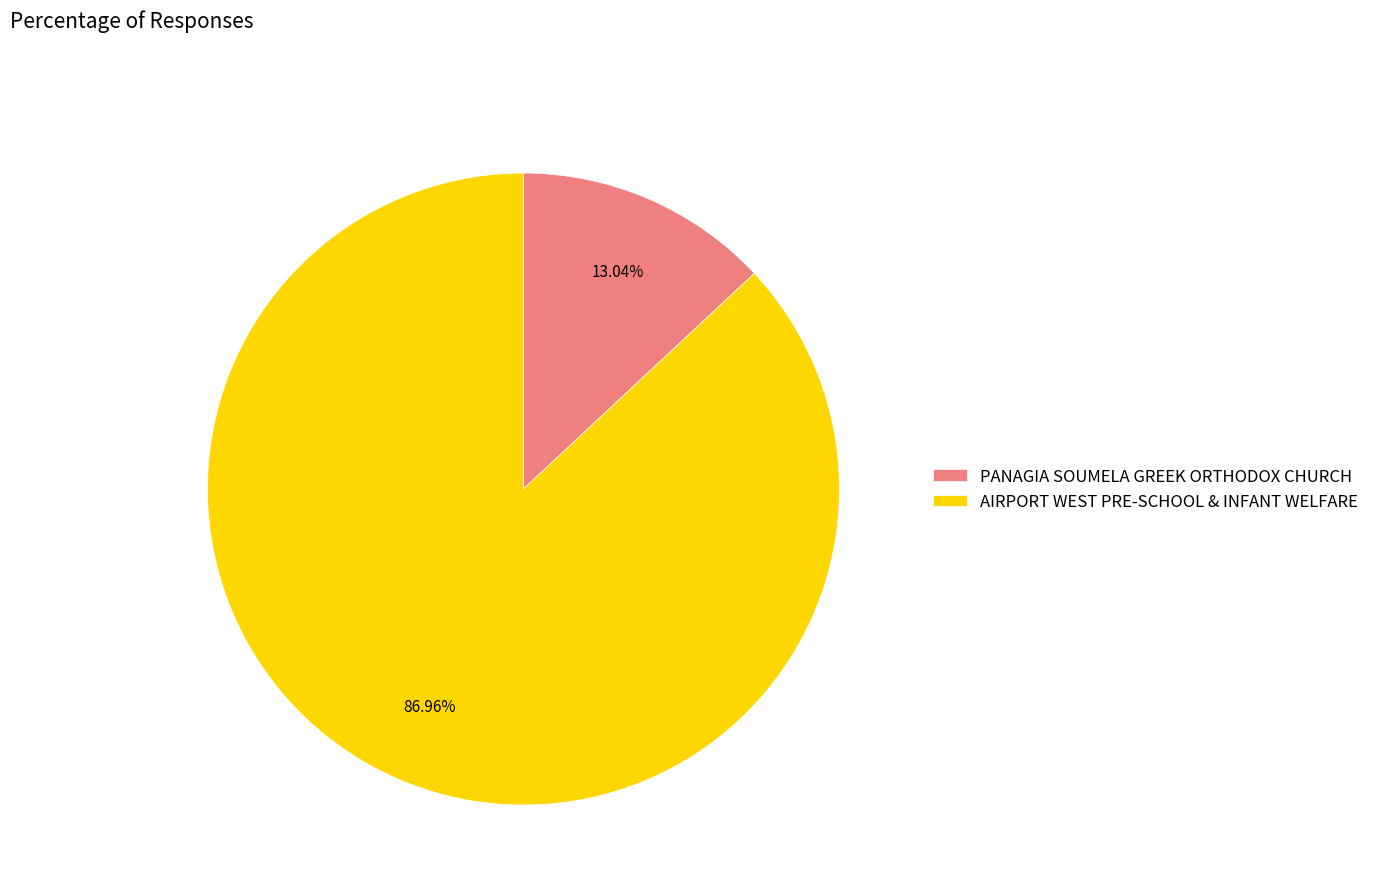

Which has a higher value, PANAGIA SOUMELA GREEK ORTHODOX CHURCH or AIRPORT WEST PRE-SCHOOL & INFANT WELFARE?

AIRPORT WEST PRE-SCHOOL & INFANT WELFARE